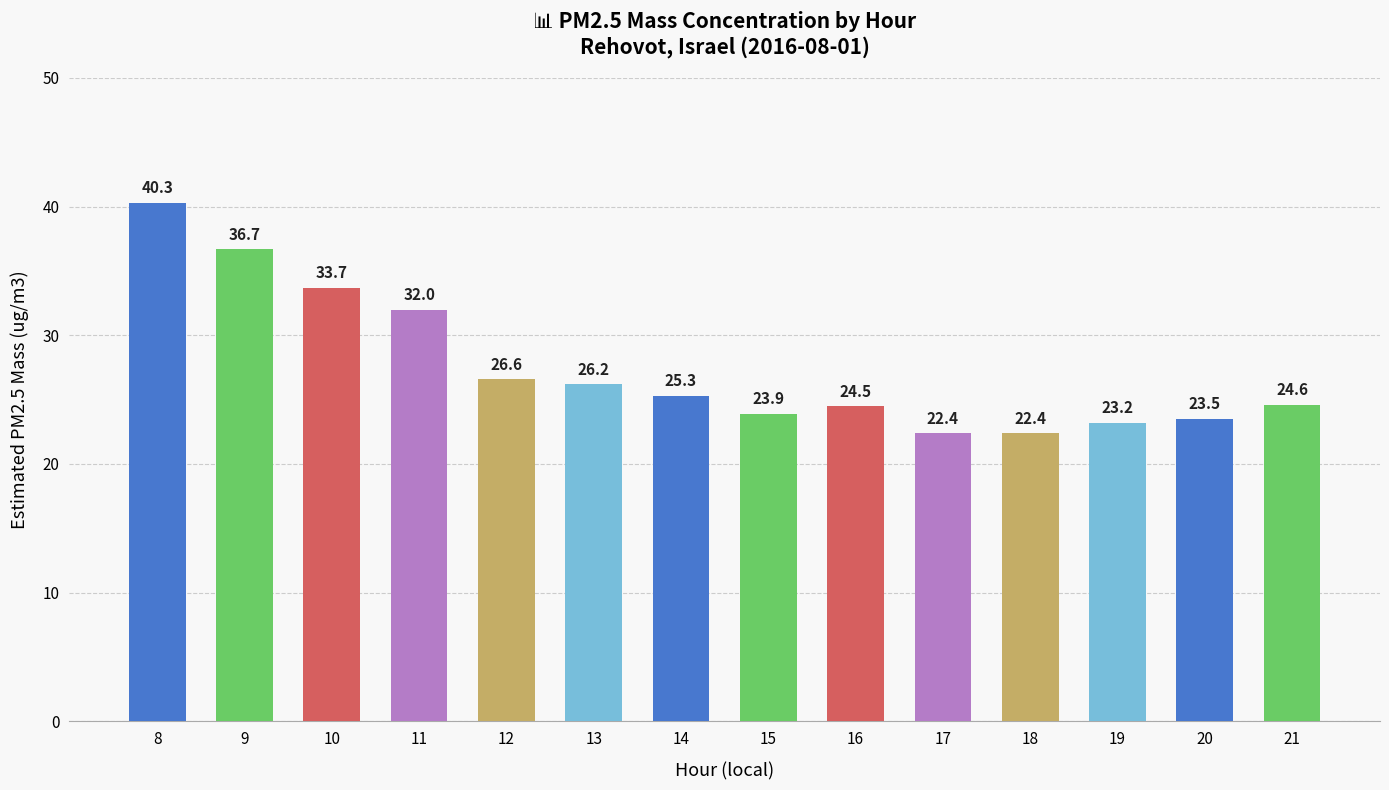

Where is the data nearest to the value 31?

11